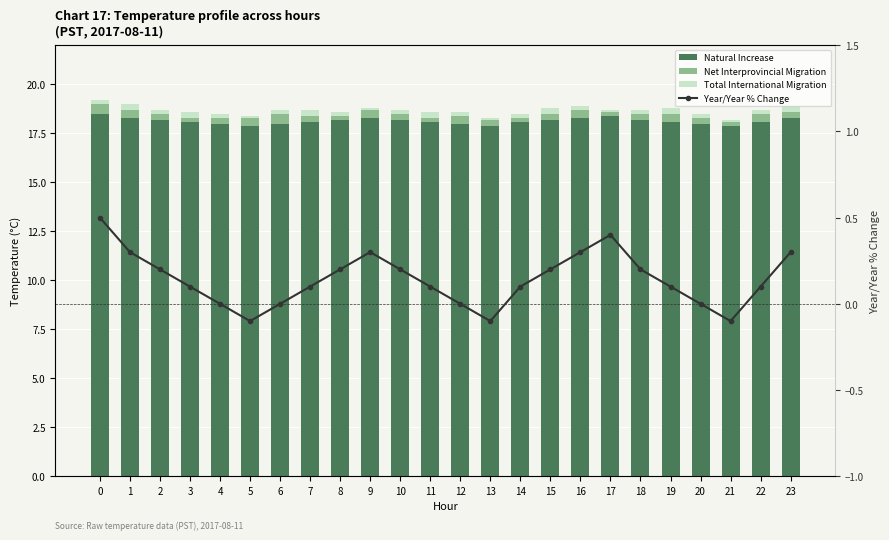

Is it true that Natural Increase equals 18.1 at 7?

True